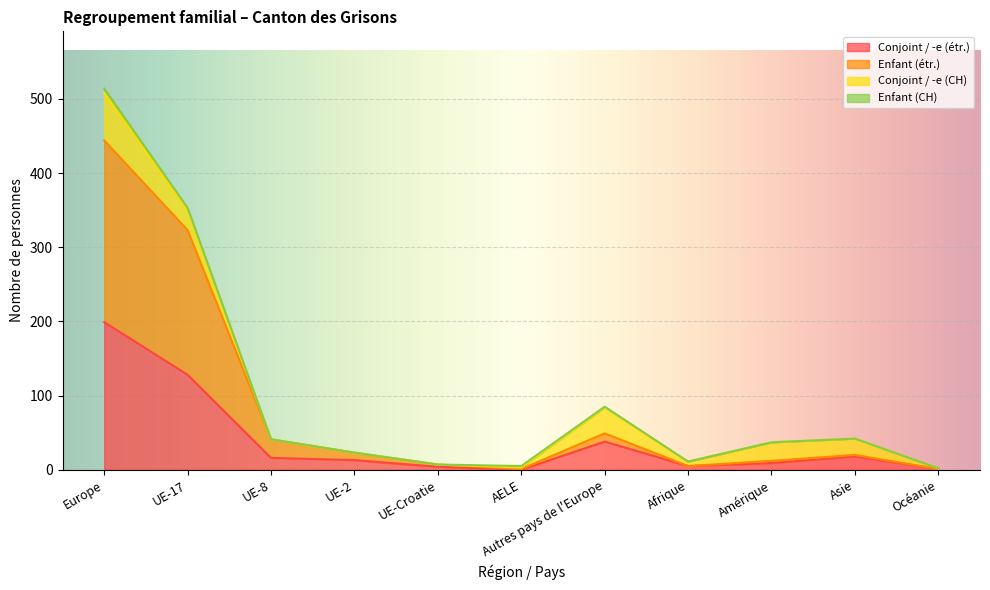

Is it true that Enfant (étr.) equals 8 at Afrique?

False